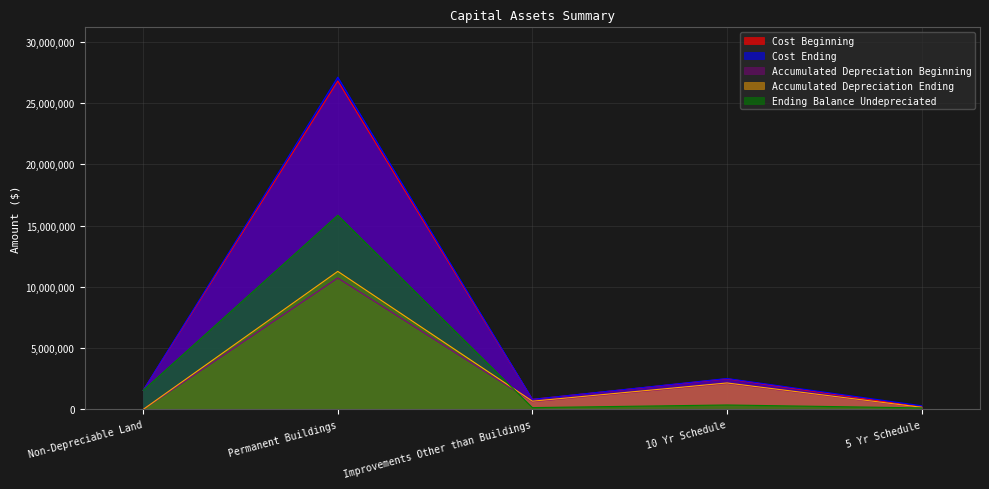

What are all the series names shown in the legend?

Cost Beginning, Cost Ending, Accumulated Depreciation Beginning, Accumulated Depreciation Ending, Ending Balance Undepreciated